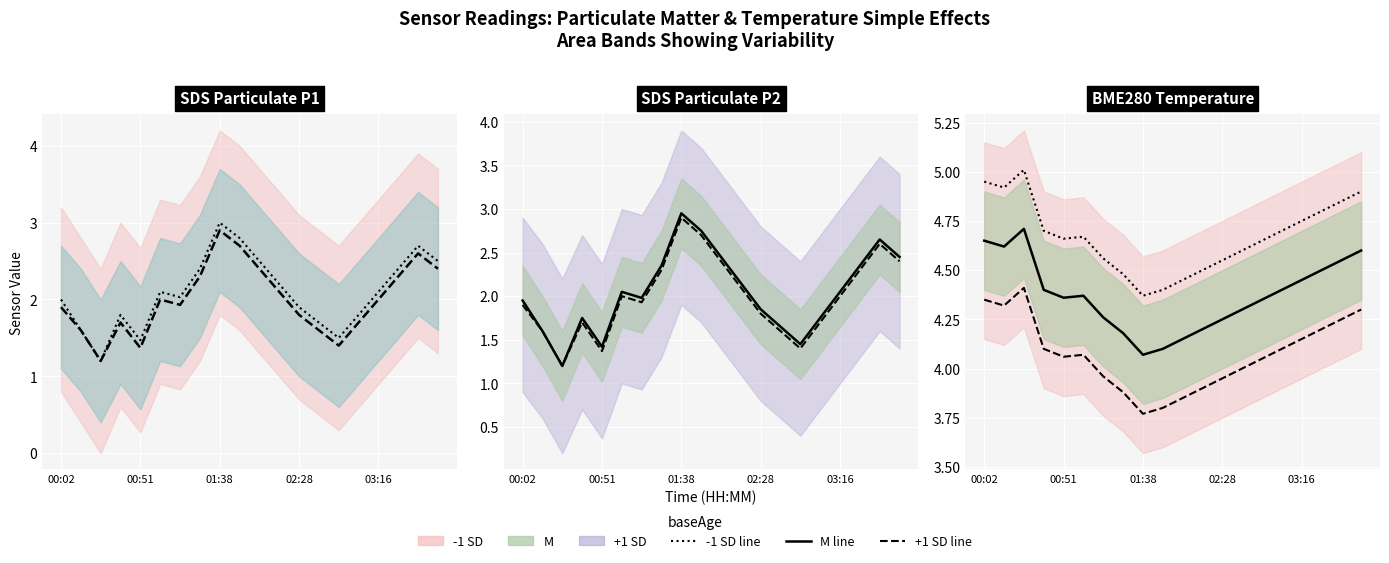

At which category does the chart reach its minimum across all series?

00:26